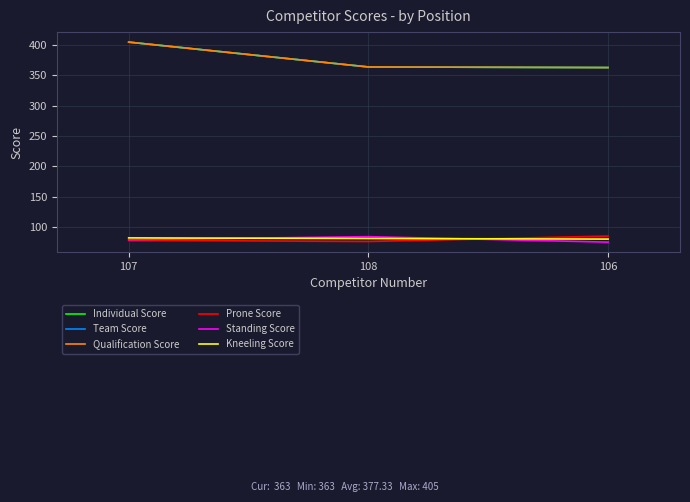

What value does the Kneeling Score series have at 108?

81